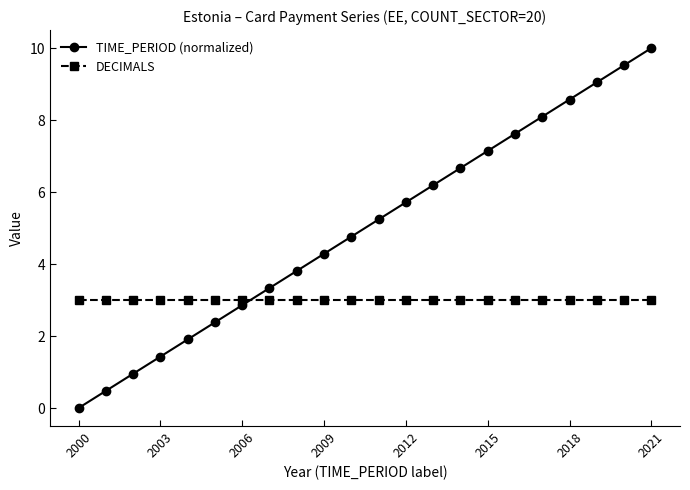

Count the number of data series in this chart.

2